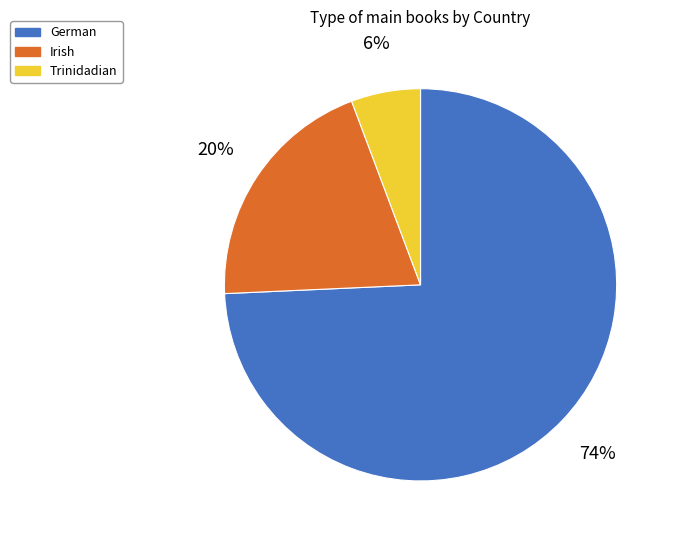

Is there any slice that represents more than half of the pie?

Yes